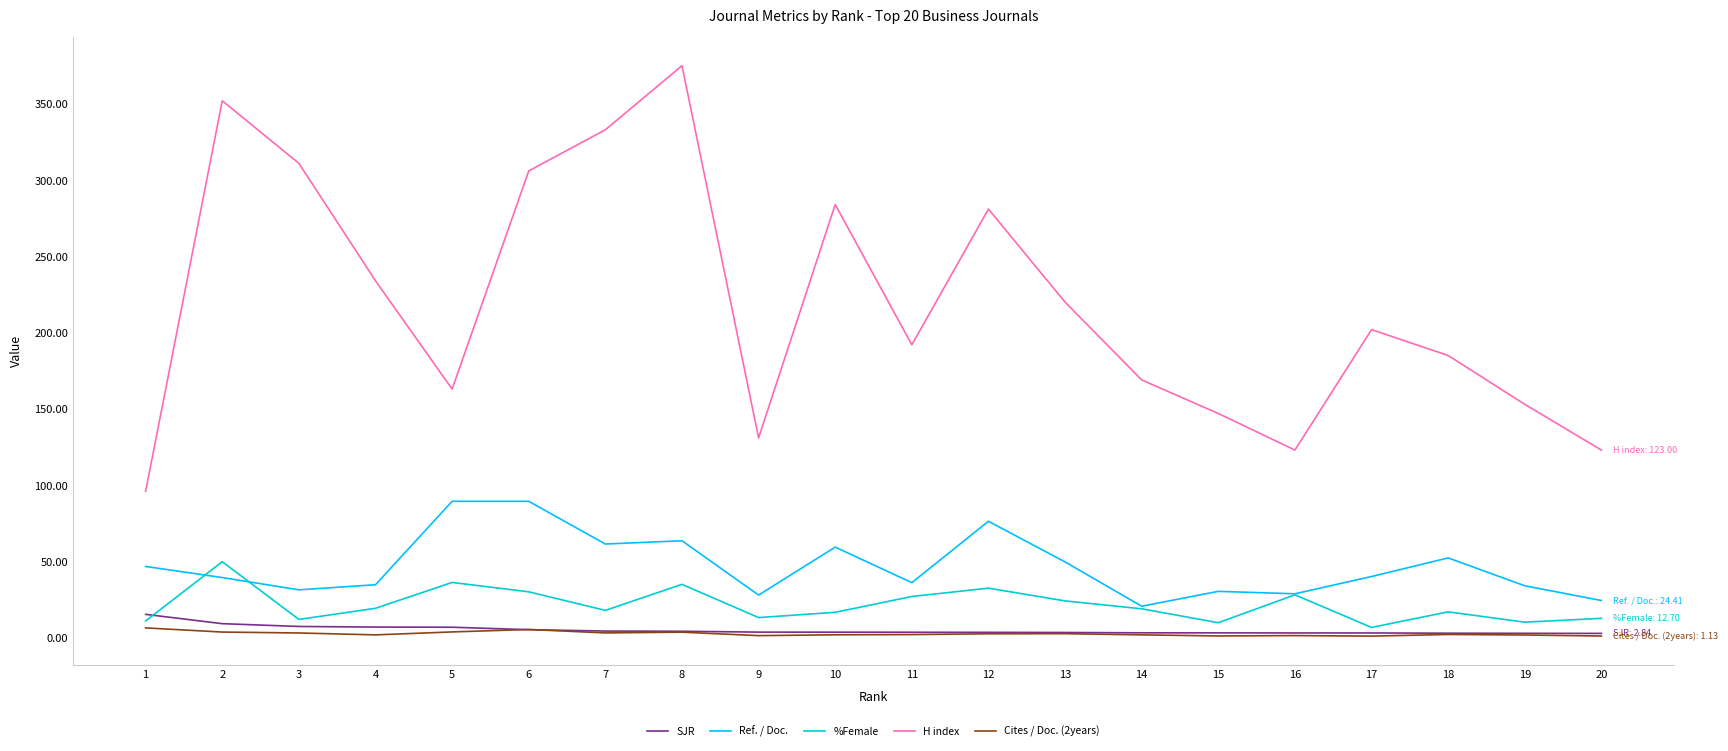

At how many categories does at least one series exceed 135?

16